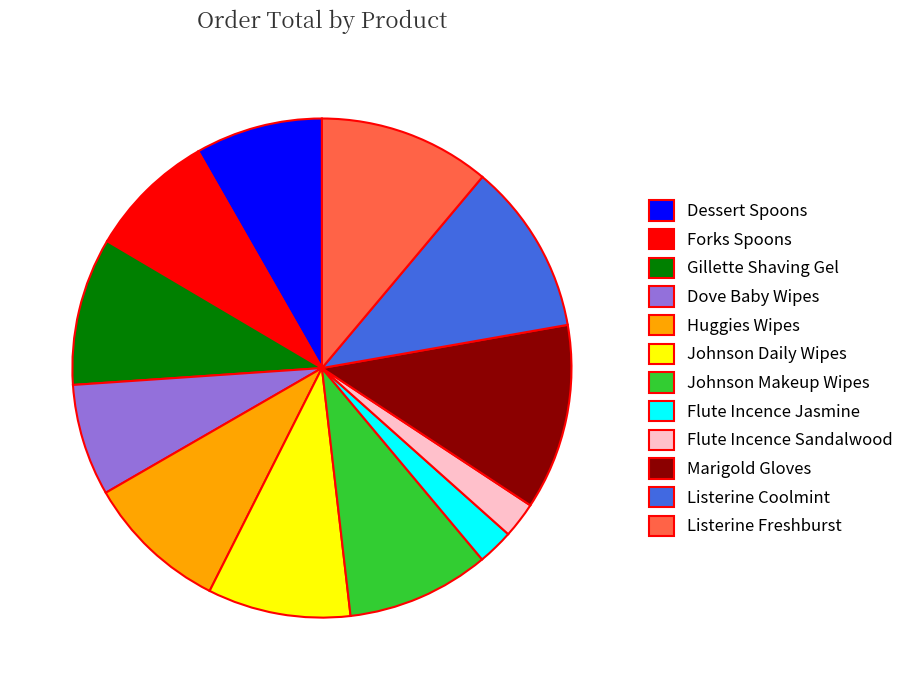

Which category has the biggest portion of the pie?

Marigold Gloves